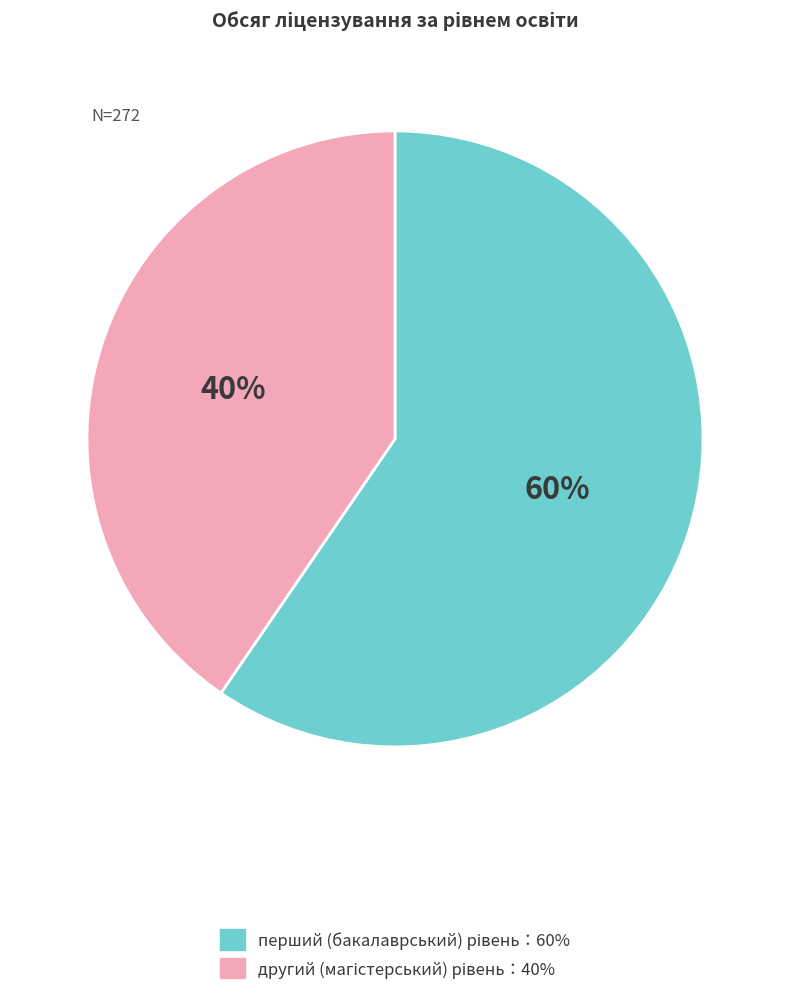

To the nearest percent, what is the average slice percentage?

50%